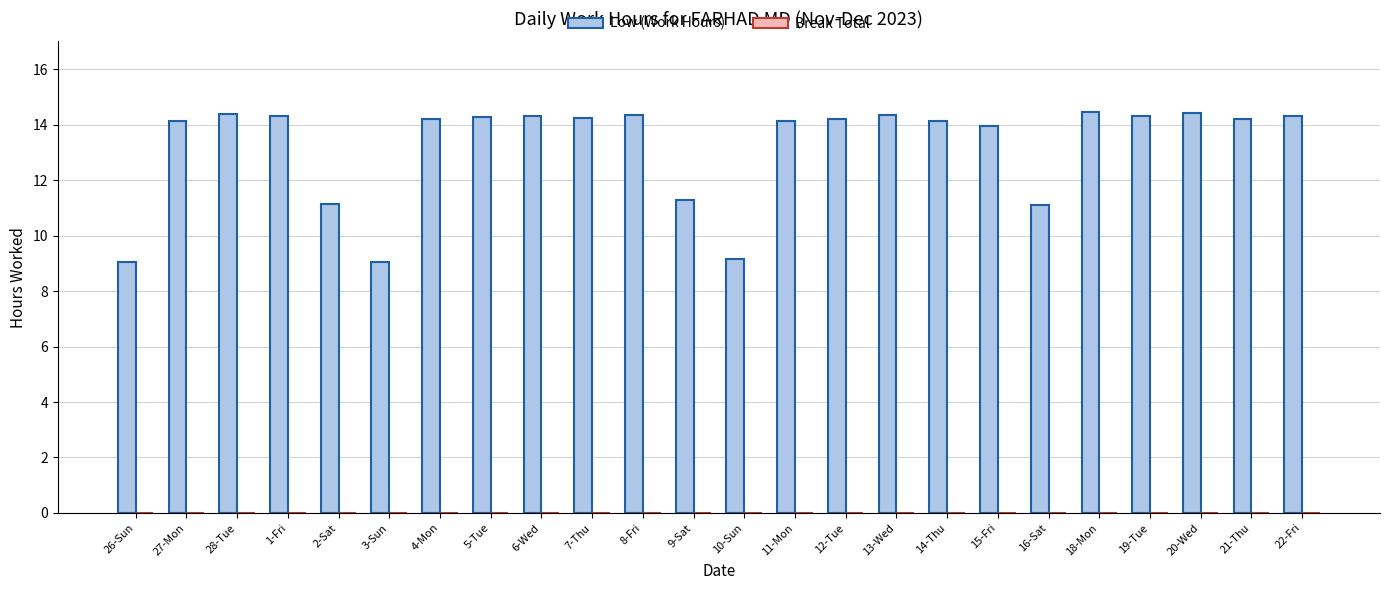

The value at 14-Thu is 14.1. True or false?

True